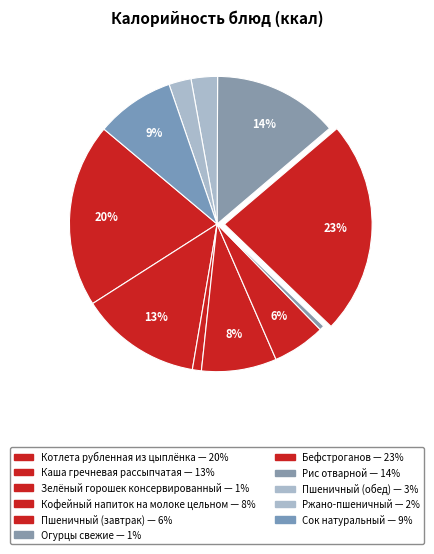

Is it true that Каша гречневая рассыпчатая is 23% of the pie?

False